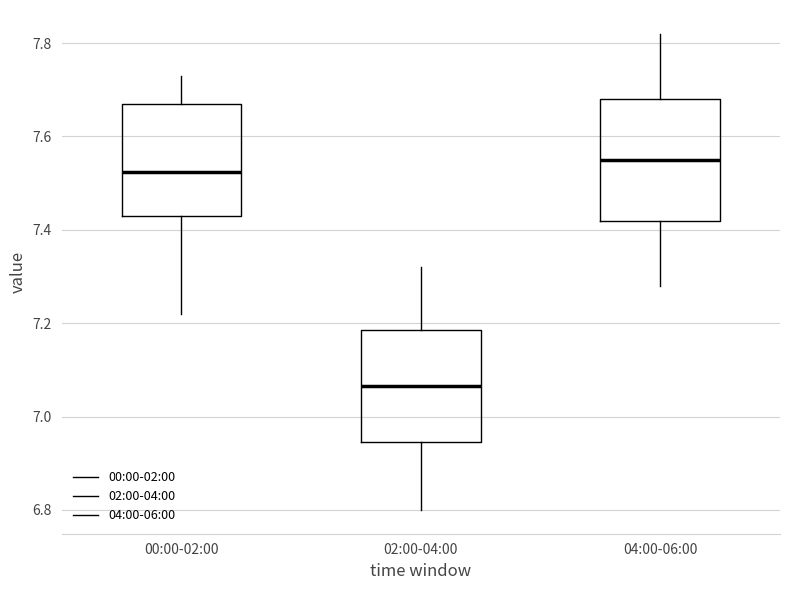

Which box's median line is the highest?

04:00-06:00